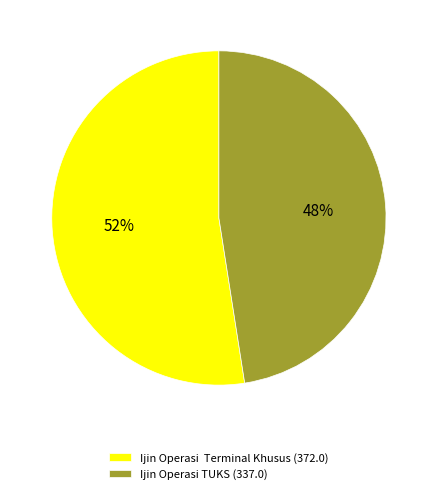

What is the smallest slice in the pie chart?

Ijin Operasi TUKS